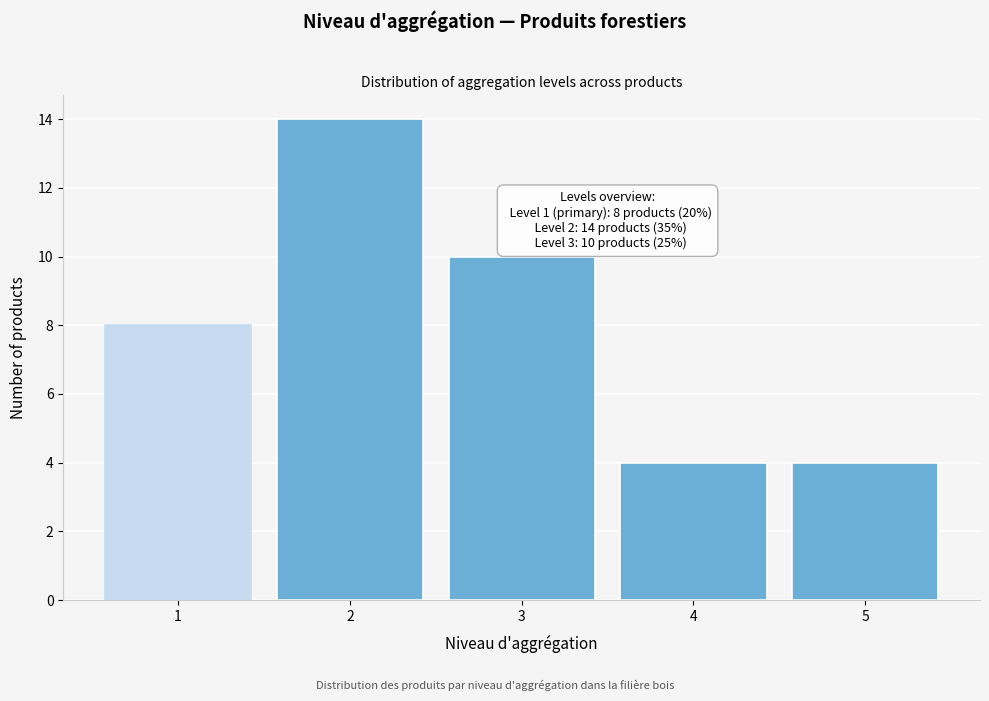

Which range on the x-axis has the tallest bar?

1.5 to 2.5